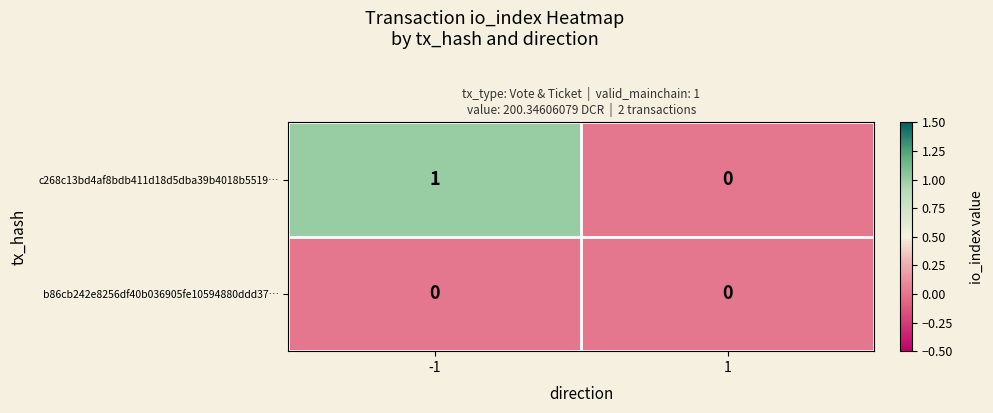

Reading right to left, list all the values displayed in this chart.

c268c13bd4af8bdb411d18d5dba39b4018b5519…: 0	1
b86cb242e8256df40b036905fe10594880ddd37…: 0	0